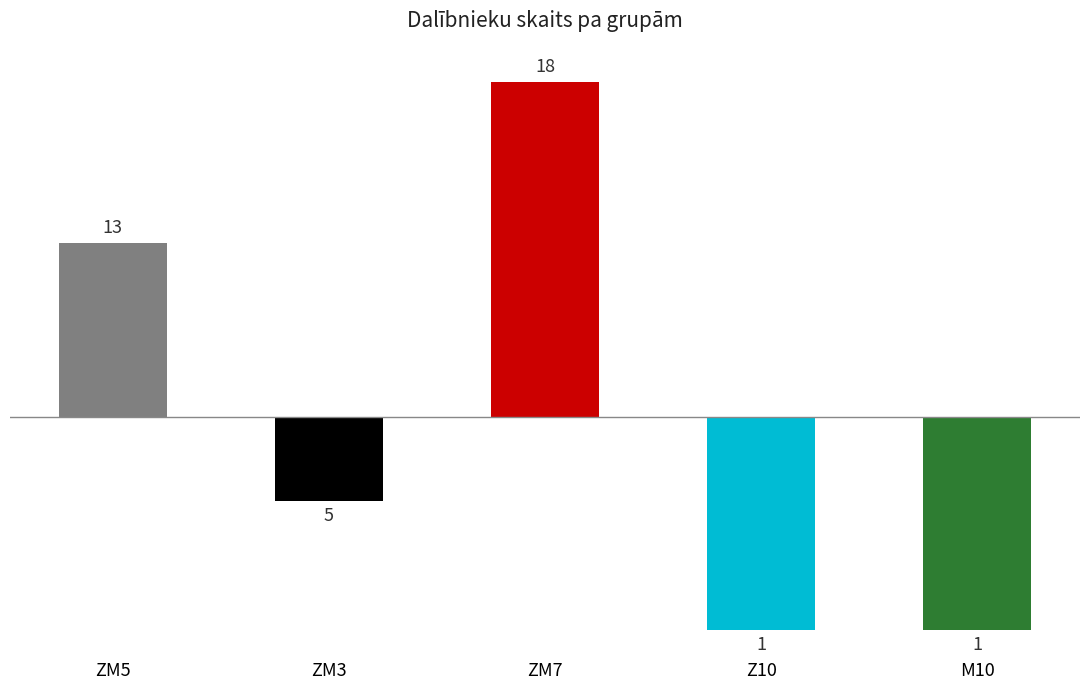

What is the label of the 1st bar from the left?

ZM5